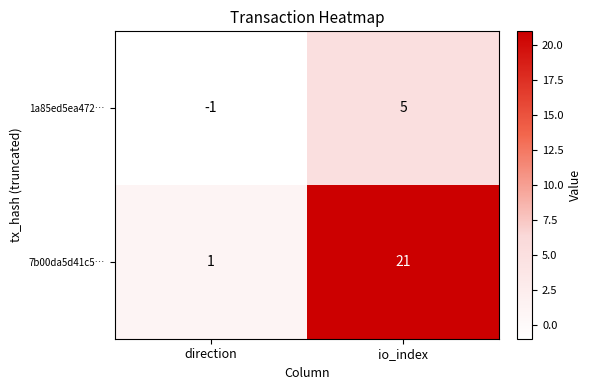

Where is 7b00da5d41c5… nearest to the value 11?

direction